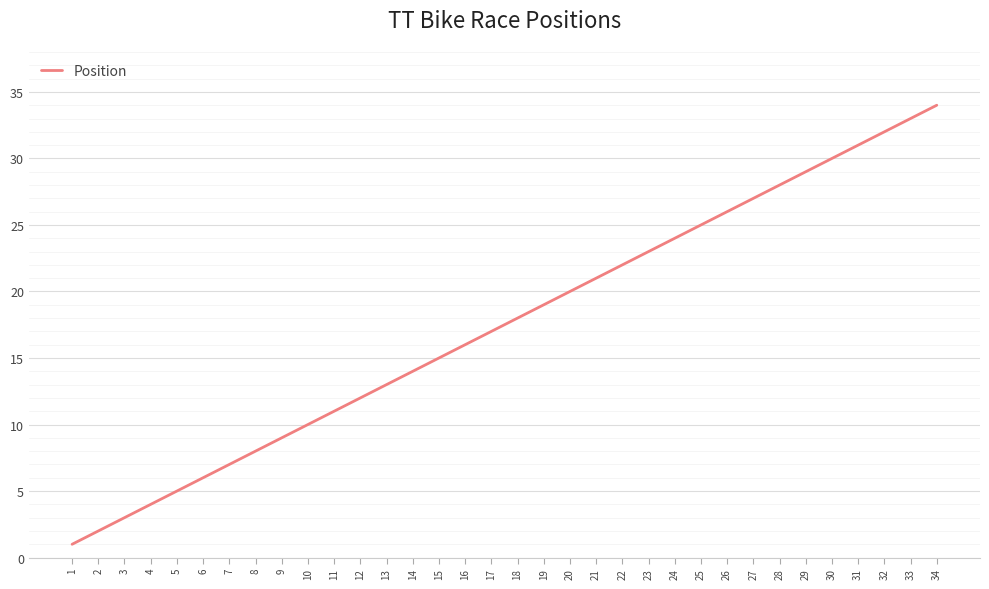

What is the change in value from 26 to 31?

+5